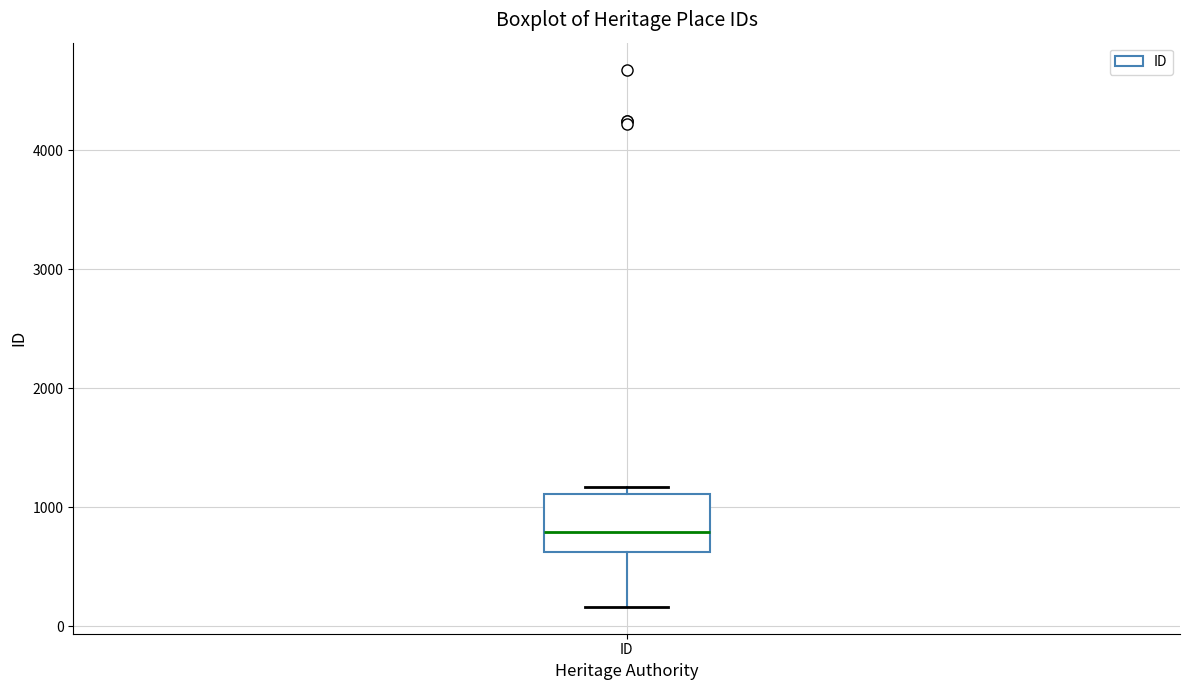

Transcribe this box plot: give where the median line is, the range the box spans, and where the two whiskers end, as read against the y-axis. The values are not printed on the chart, so give them approximately, as read against the axis.

median 800, box 600 to 1100, whiskers 200 to 1200